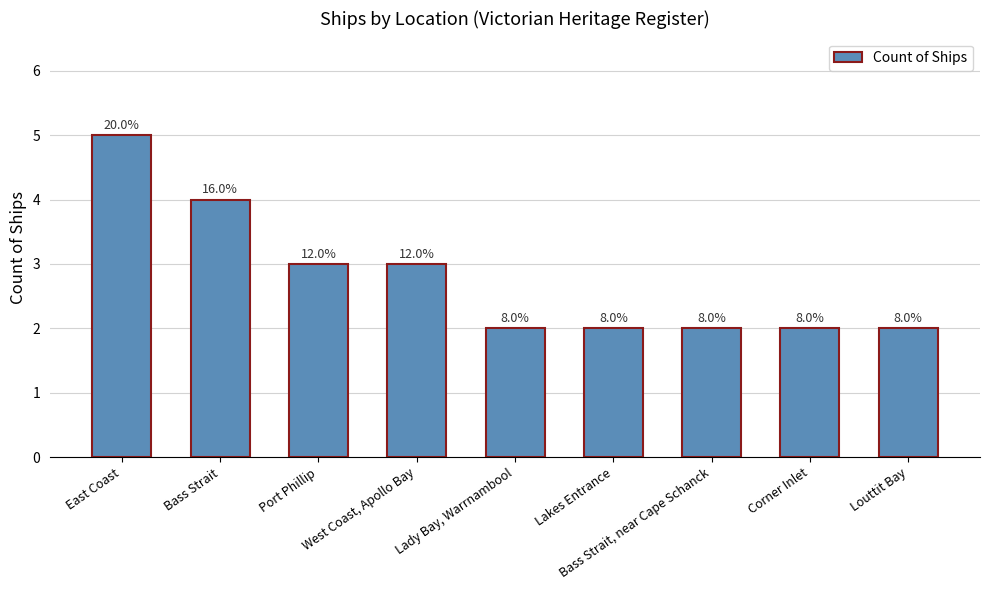

How many distinct data groups are displayed?

1